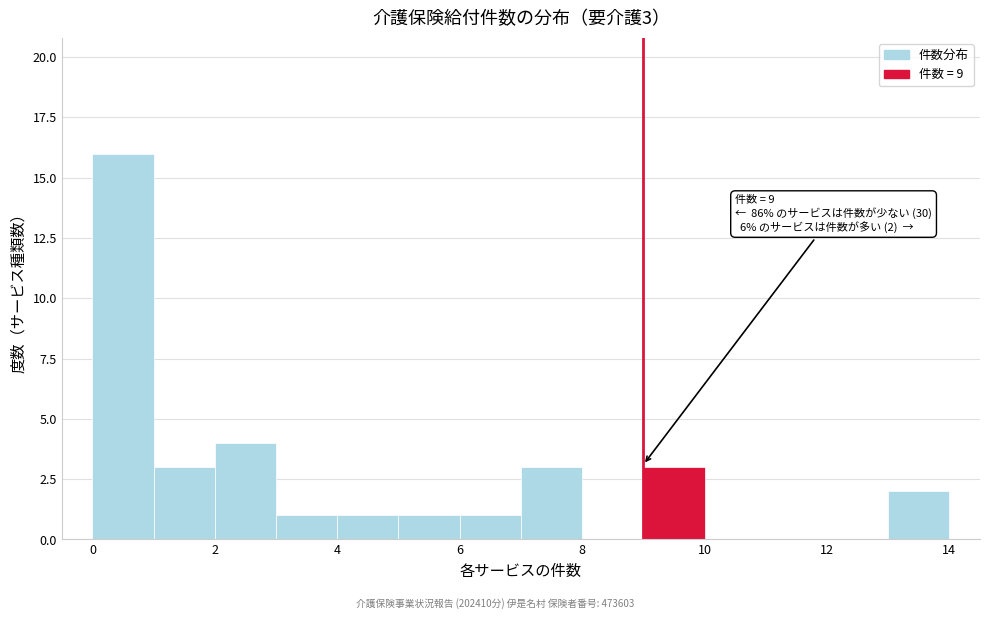

Which range on the x-axis has the tallest bar?

0 to 1